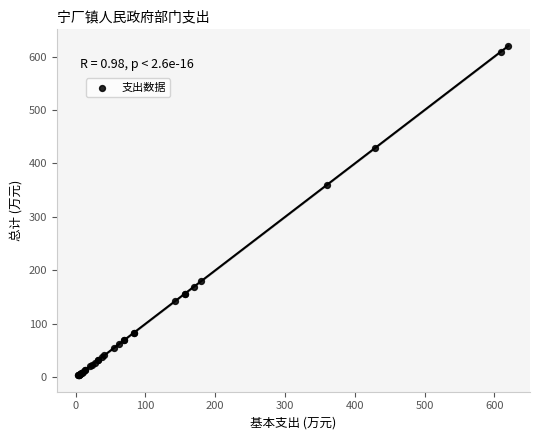

What Y value in the scatter plot is closest to 311?

359.9